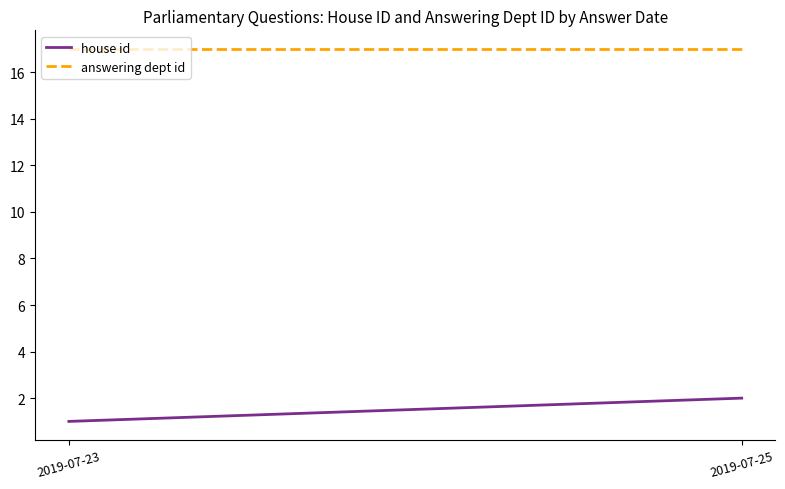

Reading left to right, what are all the values shown in this chart?

house id: 2019-07-23=1	2019-07-25=2
answering dept id: 2019-07-23=17	2019-07-25=17